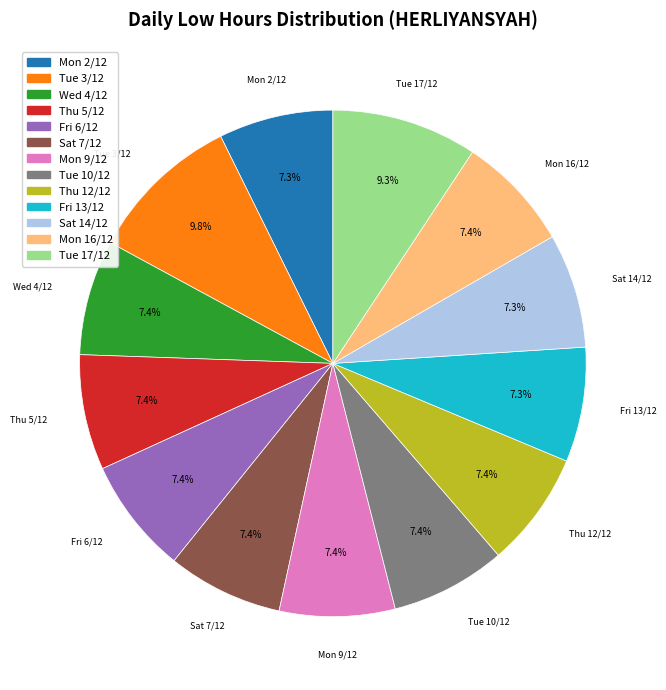

How many slices are in this pie chart?

13